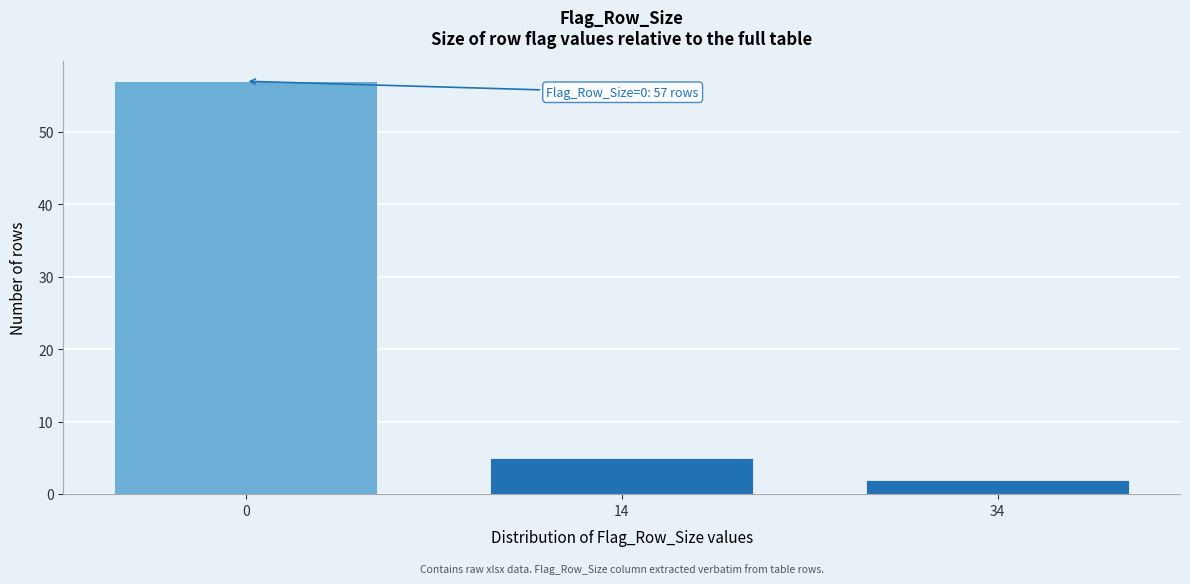

Reading left to right, transcribe all the data shown in this chart.

57	5	2